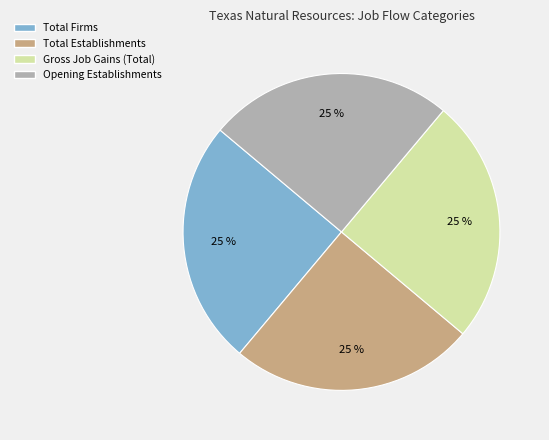

Count the number of slices in the pie.

4